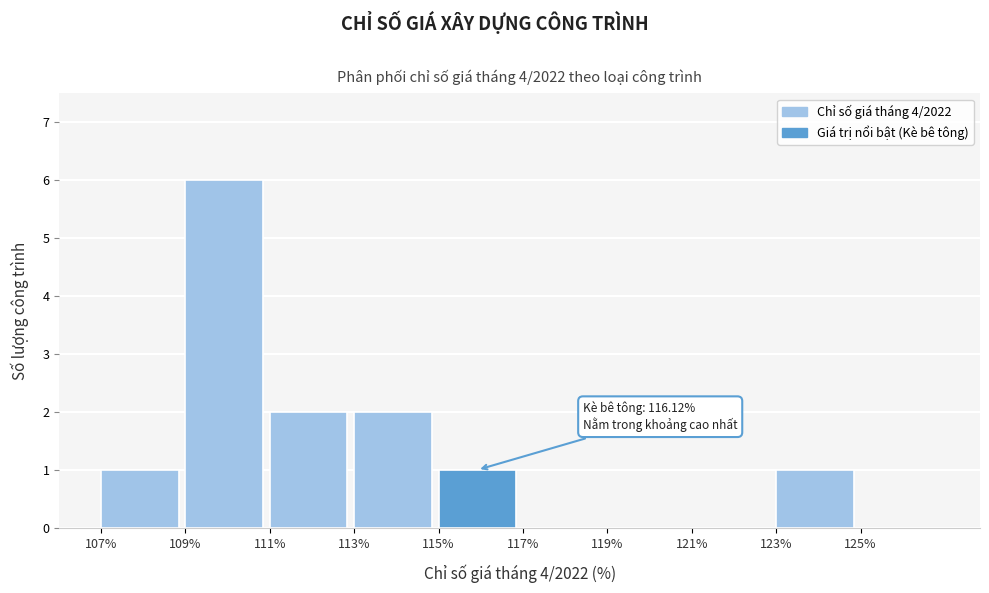

Over which range of the x-axis is the bar tallest?

109 to 111